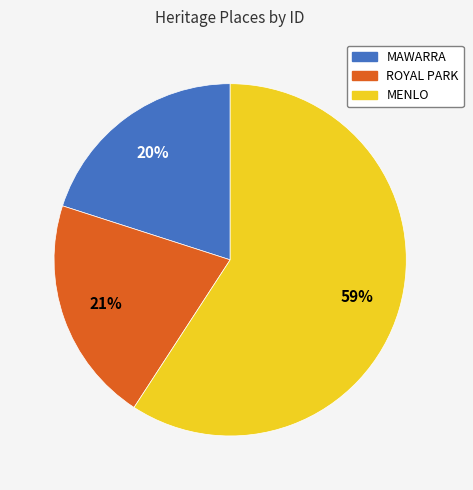

To the nearest percent, what is the average slice percentage?

33%